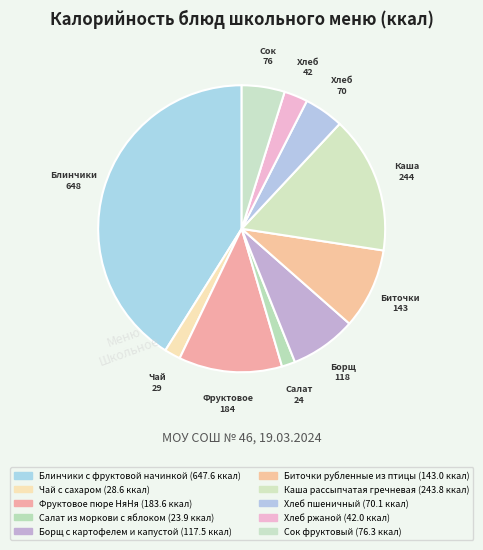

How many slices are in this pie chart?

10